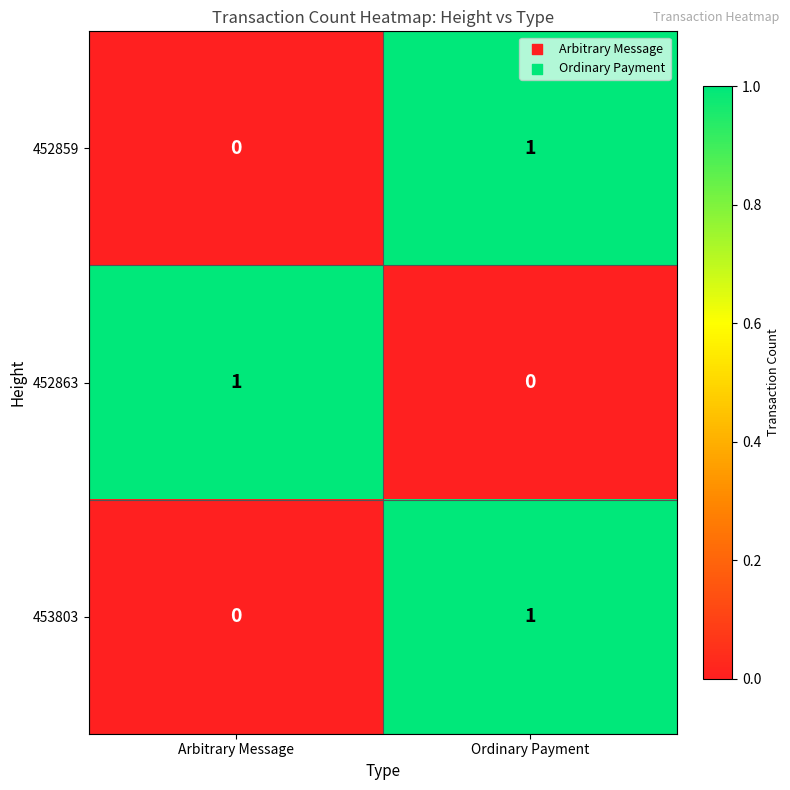

At which label does 452859 reach its peak?

Ordinary Payment